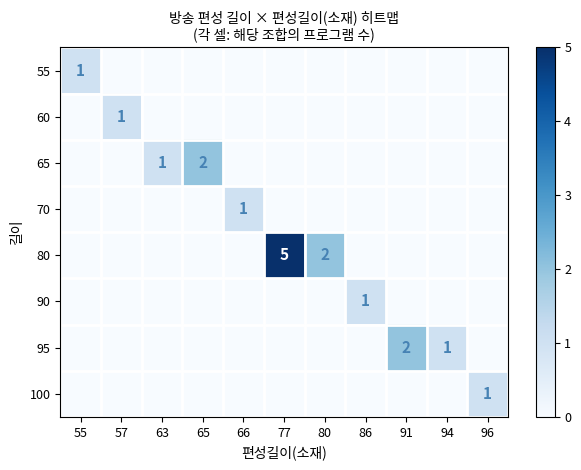

The value of 90 at 86 is 1. True or false?

True